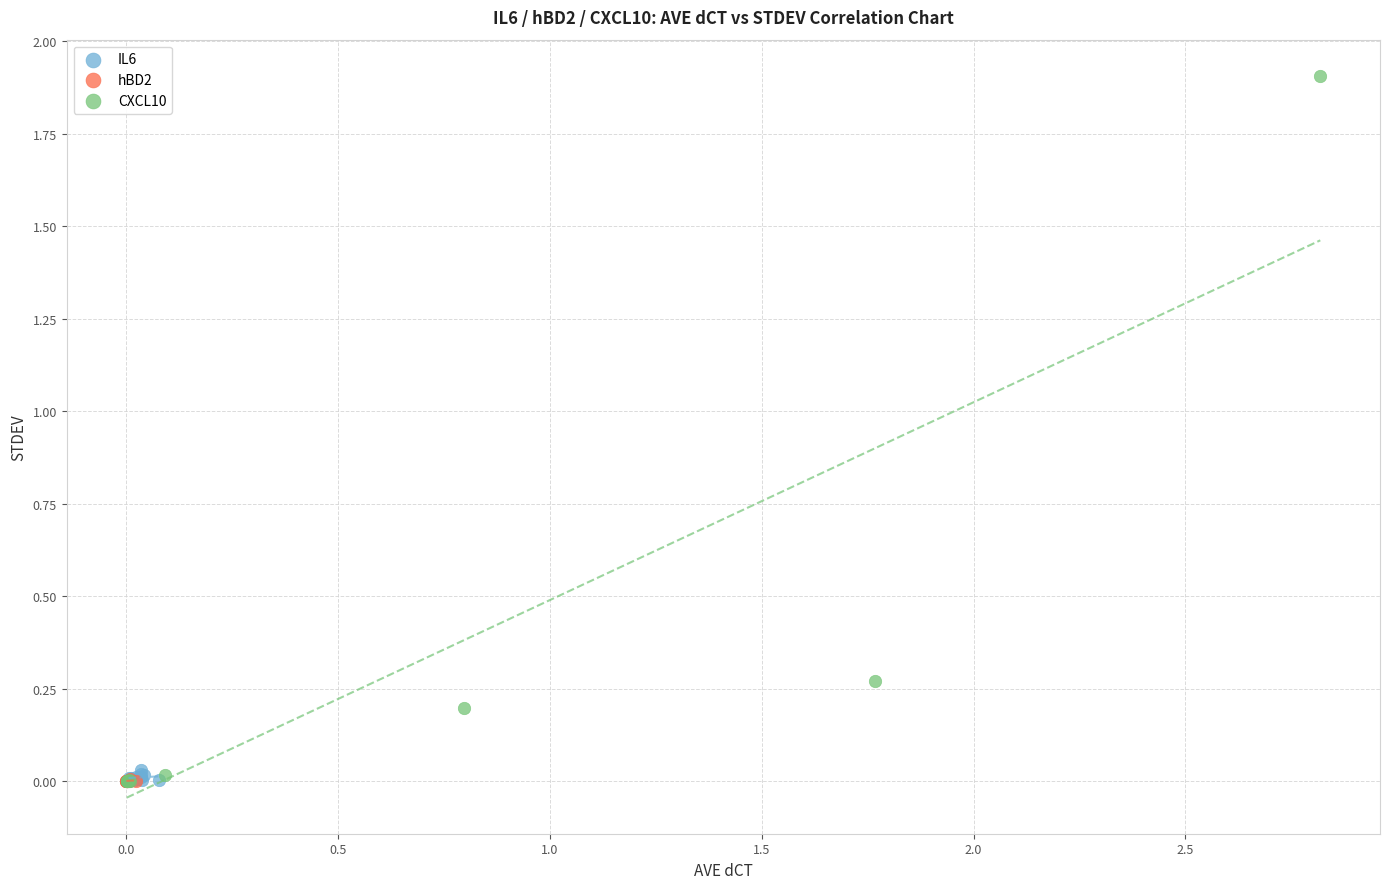

Which series has the widest spread of Y values?

CXCL10